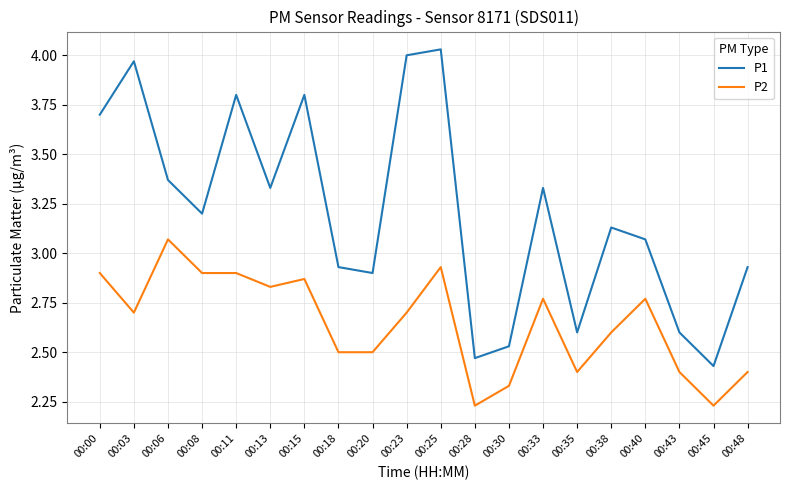

Rank the series by their maximum value, from highest to lowest.

P1, P2